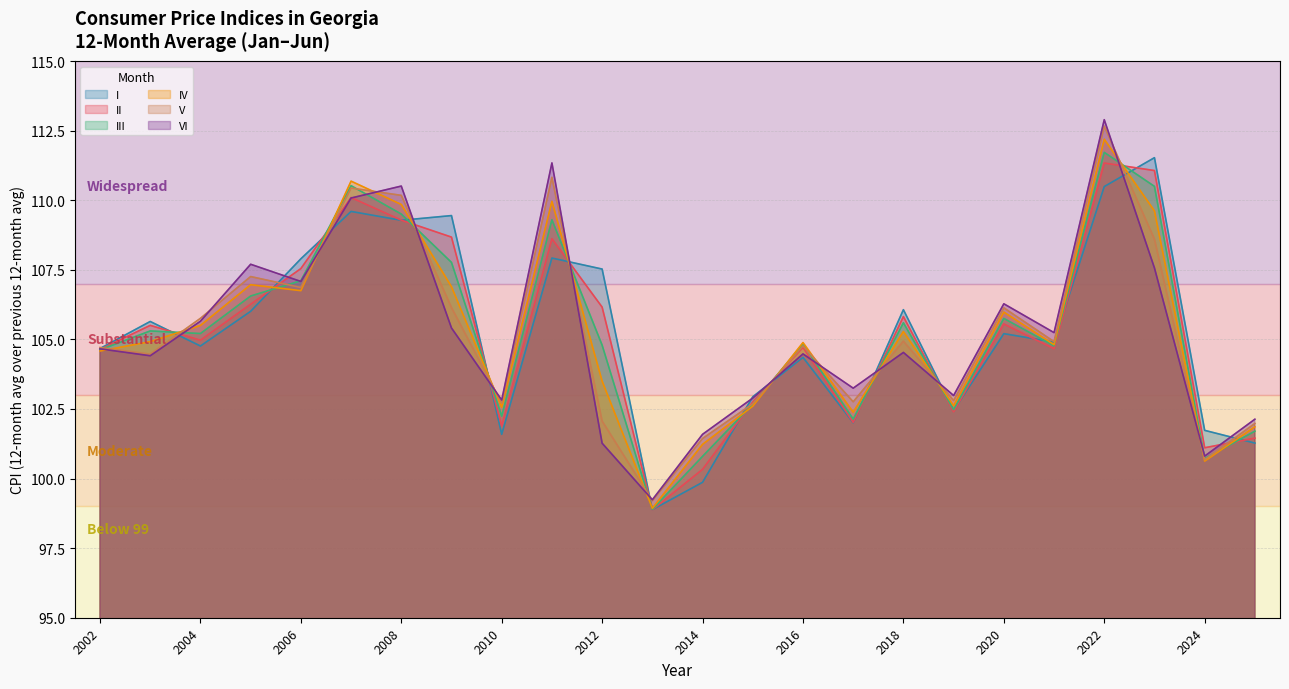

How many intersections are there between II and IV?

13